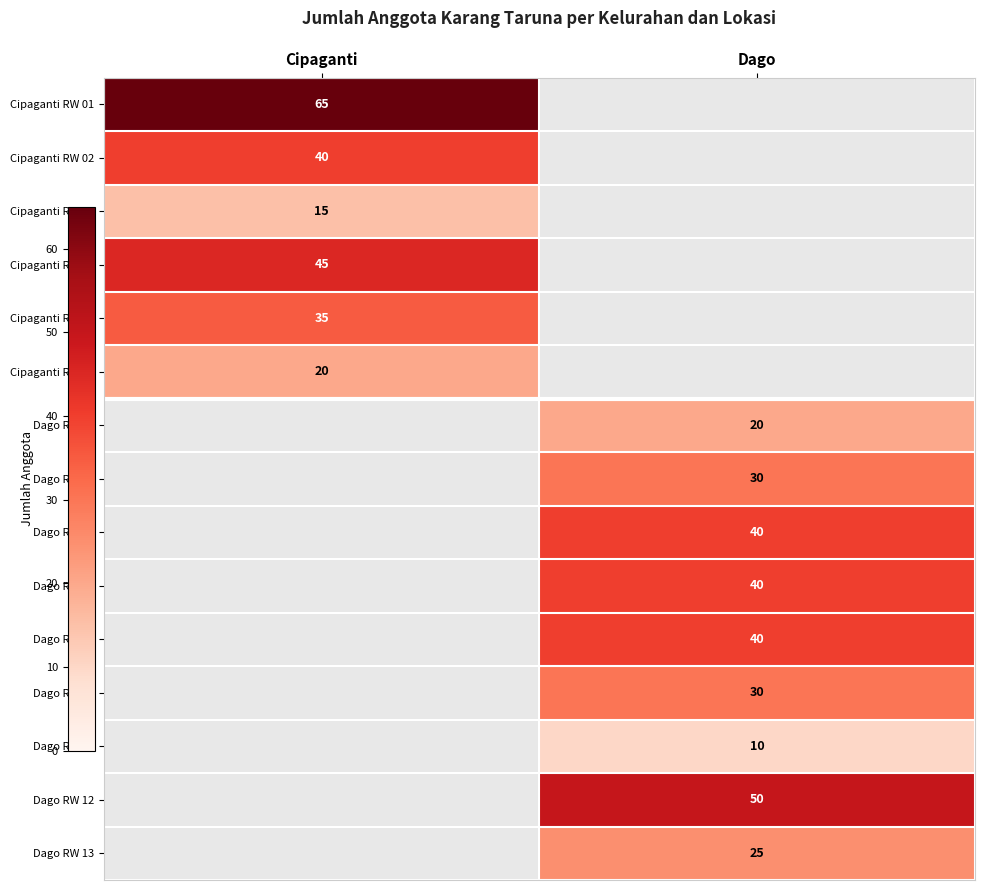

The value of Dago RW 09 at Dago is 30. True or false?

True